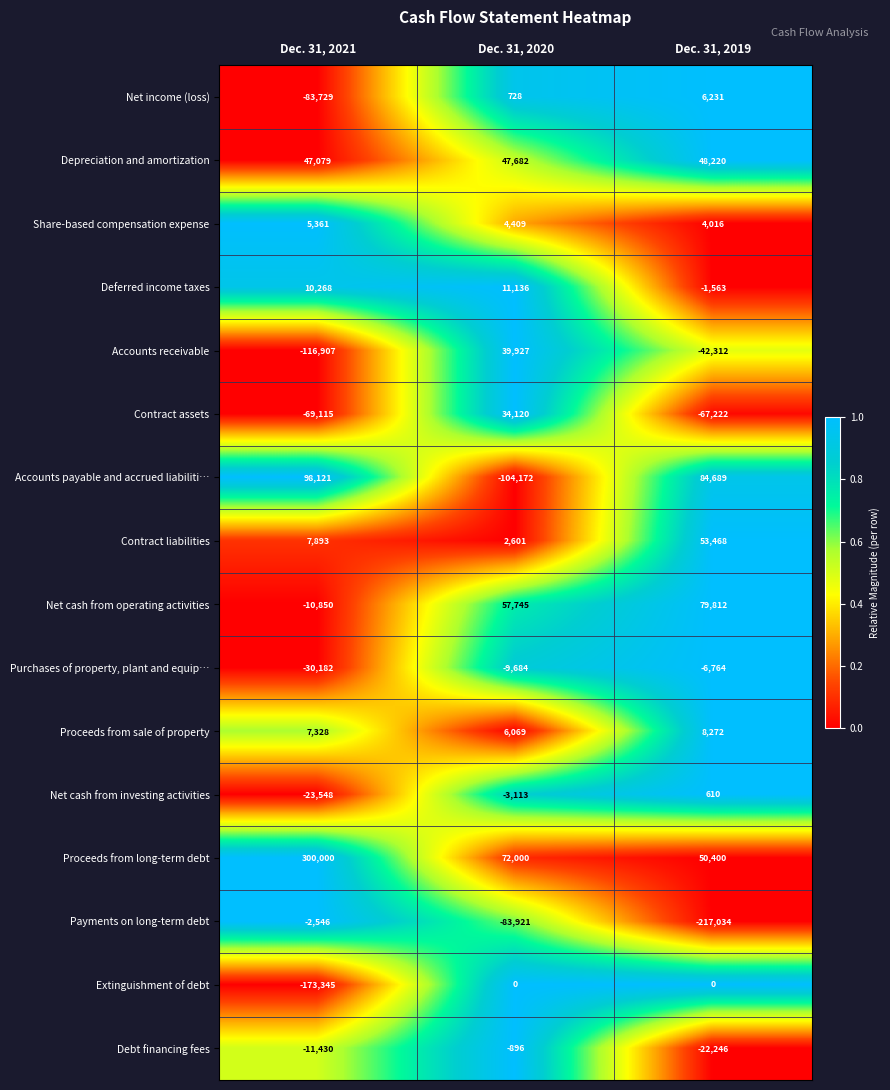

What is the maximum value shown in the chart?

300000